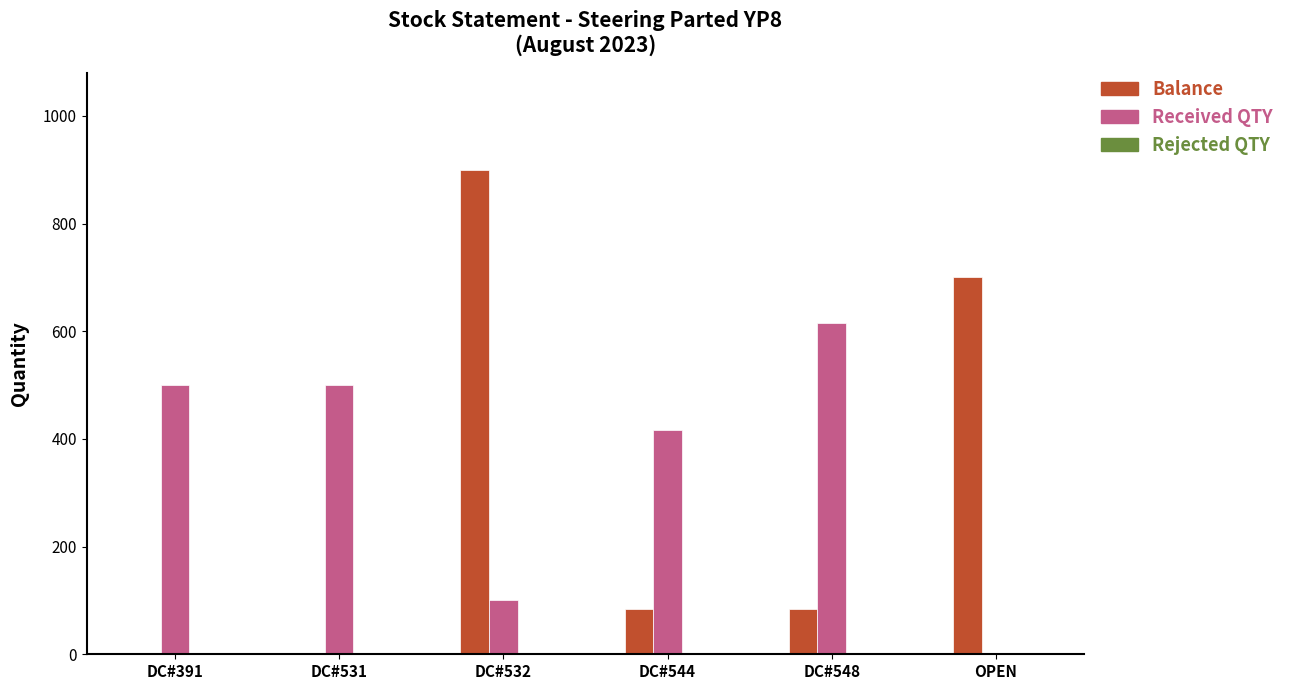

True or false: Balance has a value of -376 at DC#531.

False